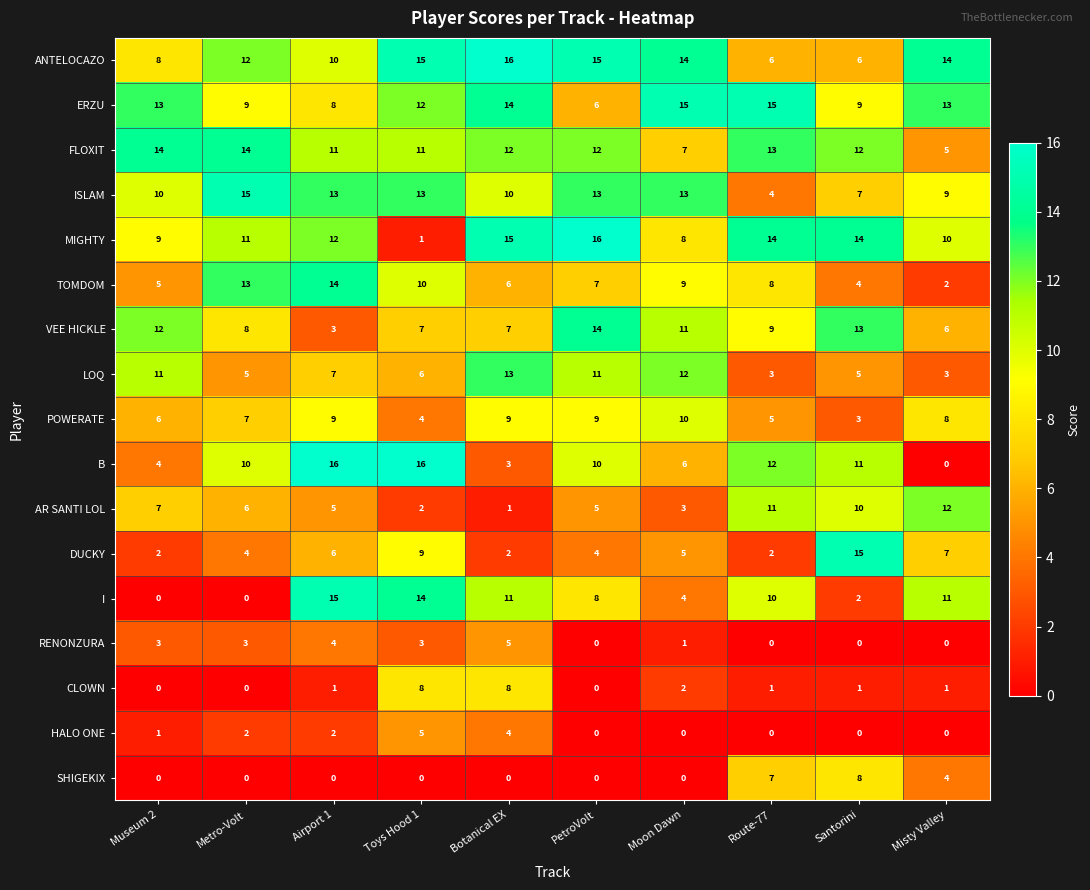

Which series has the widest spread of values?

B